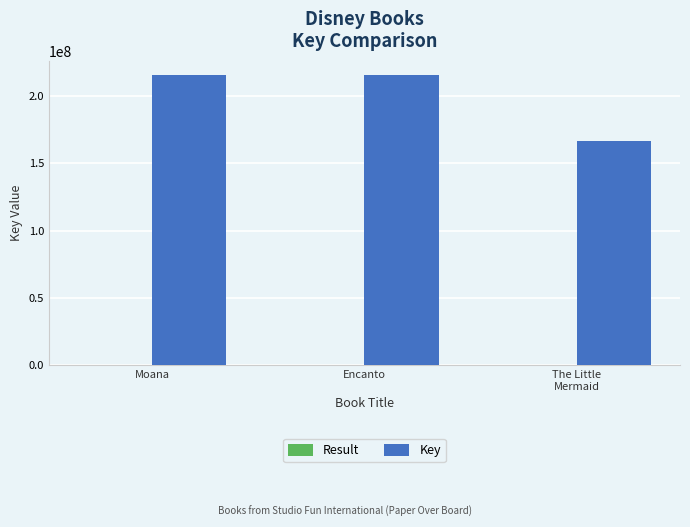

What is the maximum value shown in the chart?

215335863